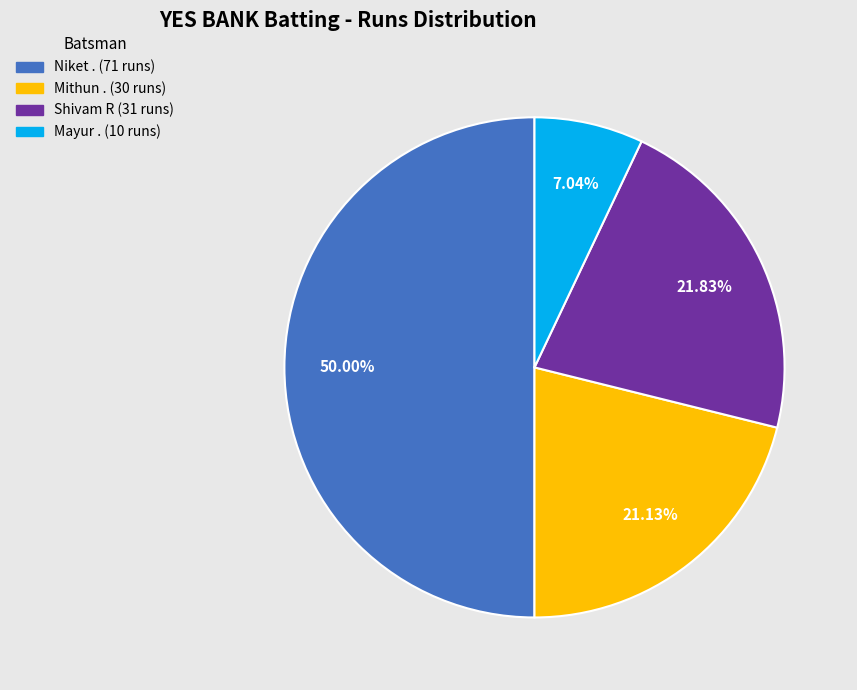

Is there a majority slice in this chart?

No